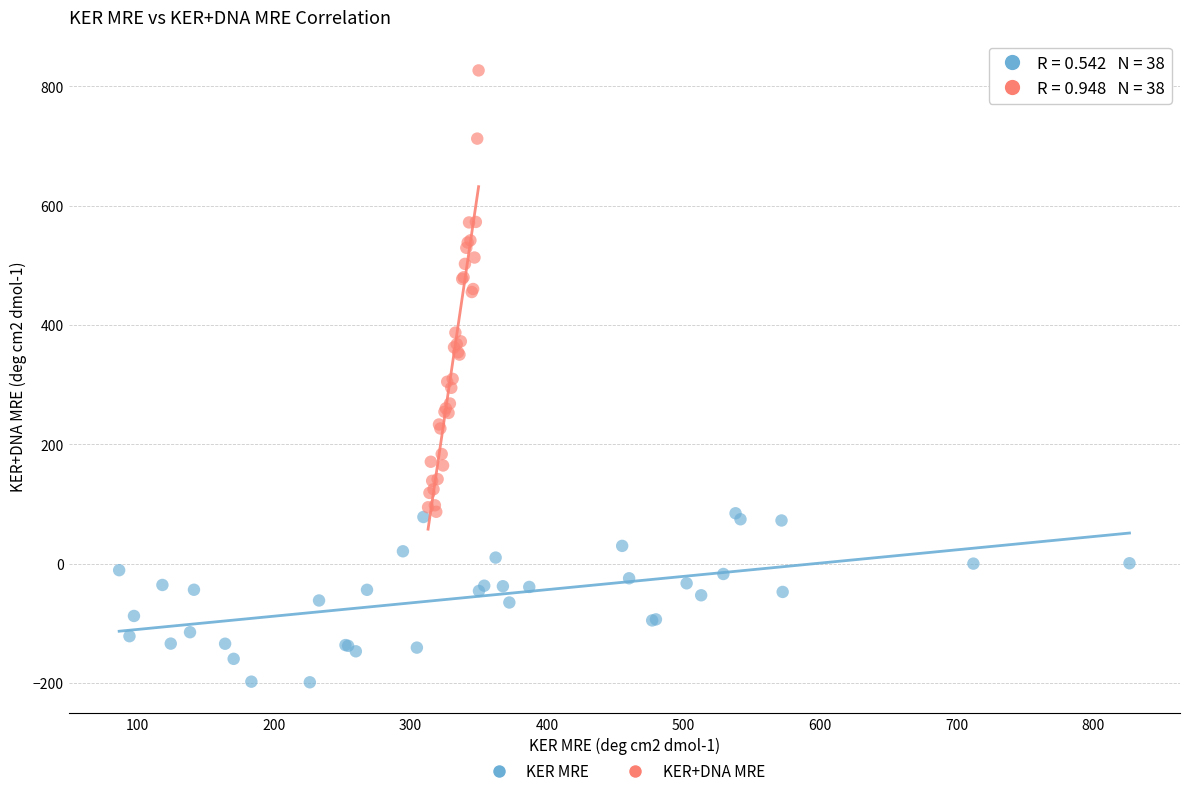

Which series has the largest Y range (max minus min)?

KER+DNA MRE